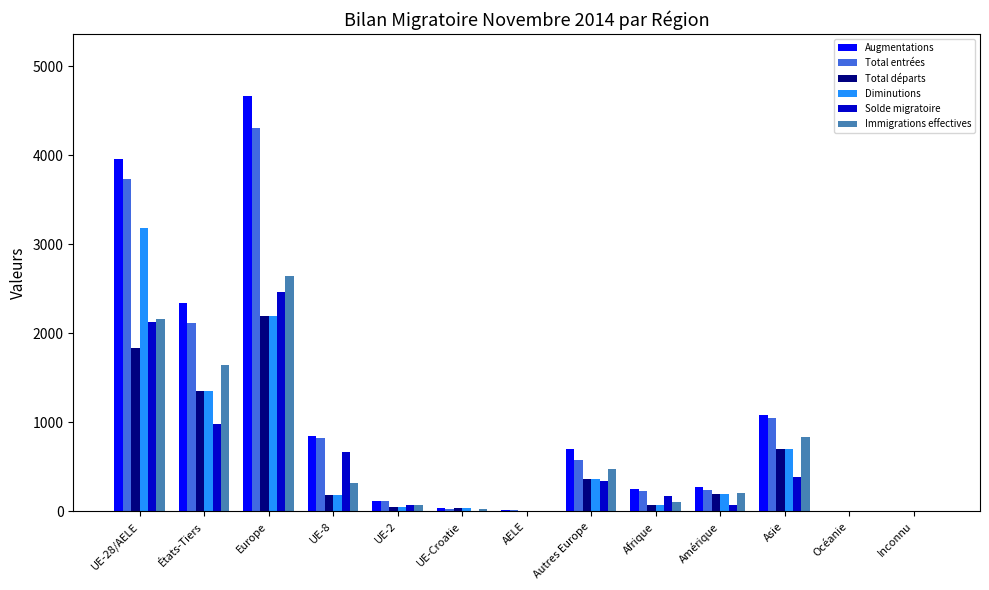

What is the total value across all series at UE-2?

463